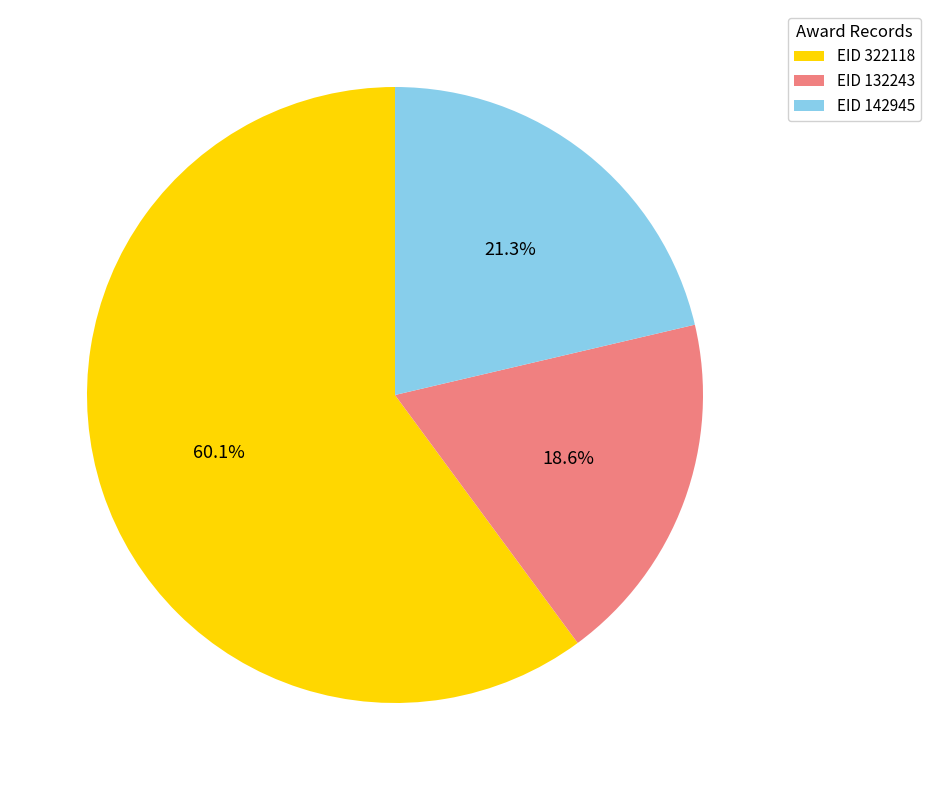

How many slices are in this pie chart?

3